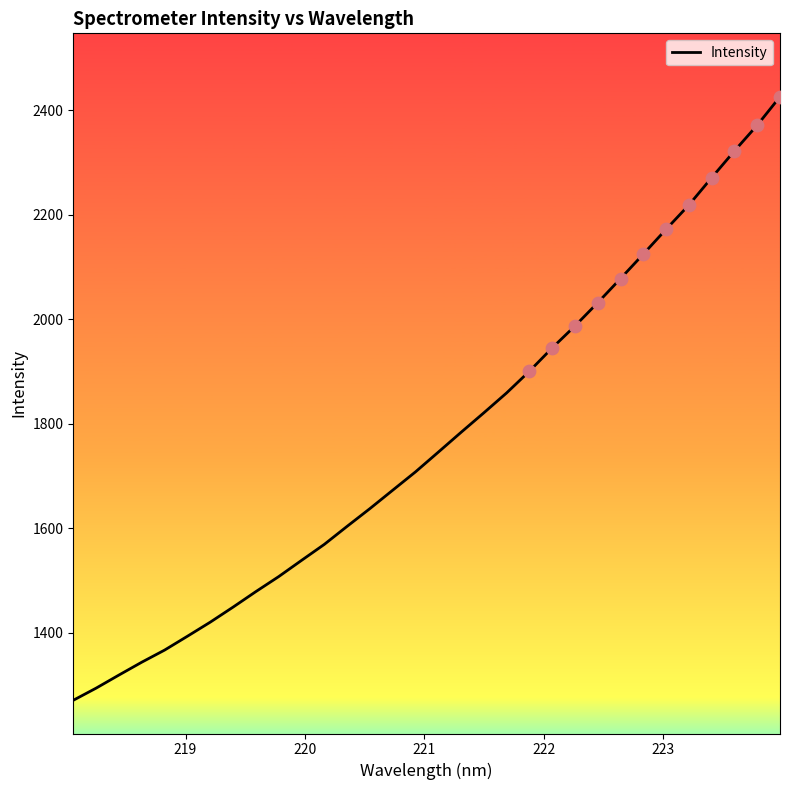

What is the greatest value displayed?

2425.6